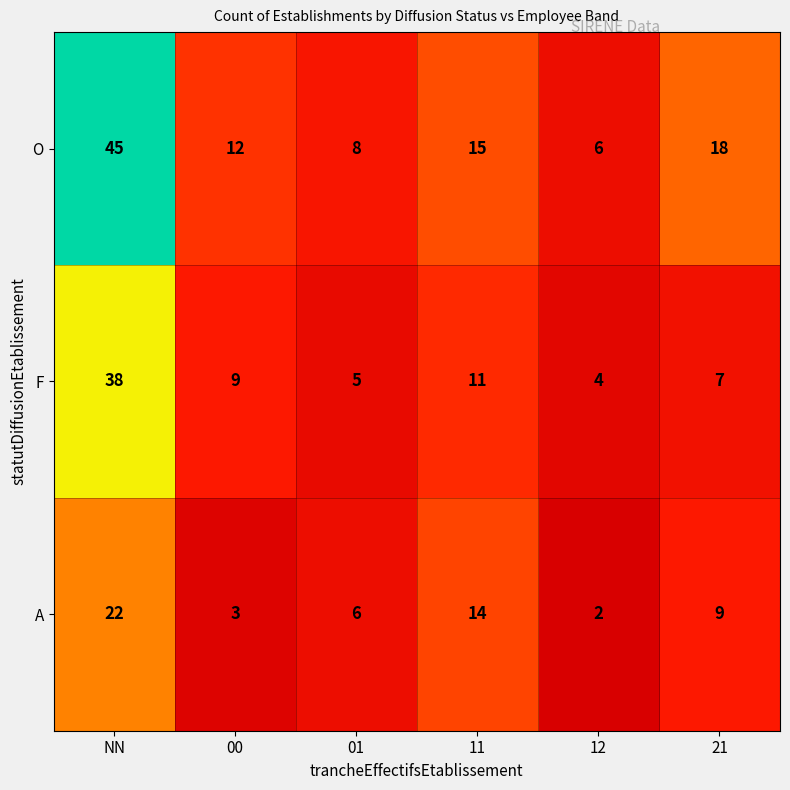

Reading left to right, transcribe all the data shown in this chart.

O: NN=45	00=12	01=8	11=15	12=6	21=18
F: NN=38	00=9	01=5	11=11	12=4	21=7
A: NN=22	00=3	01=6	11=14	12=2	21=9